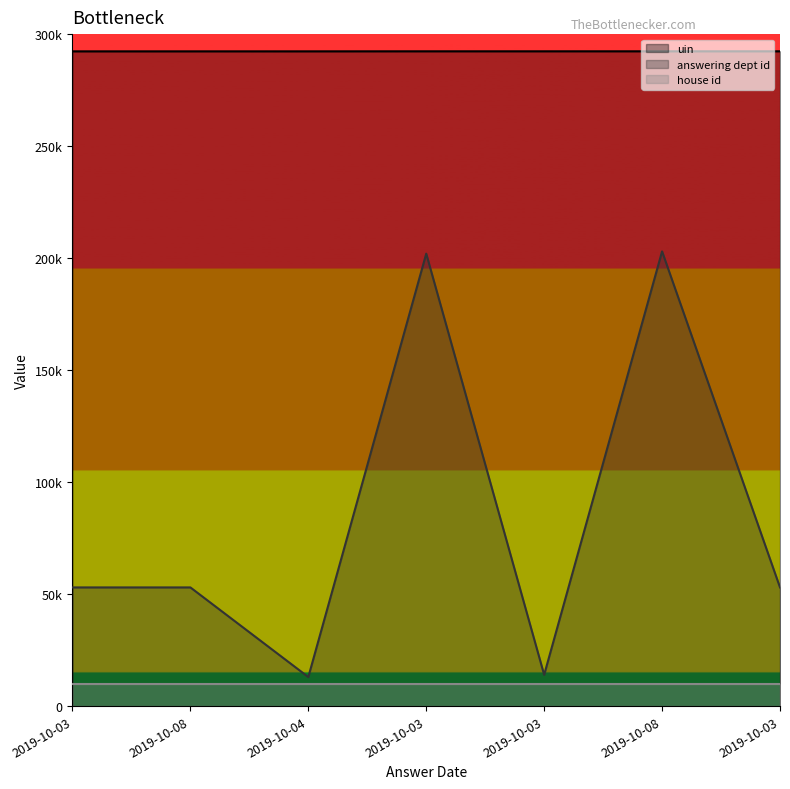

In answering dept id, how many points are higher than both neighbors (excluding endpoints)?

2